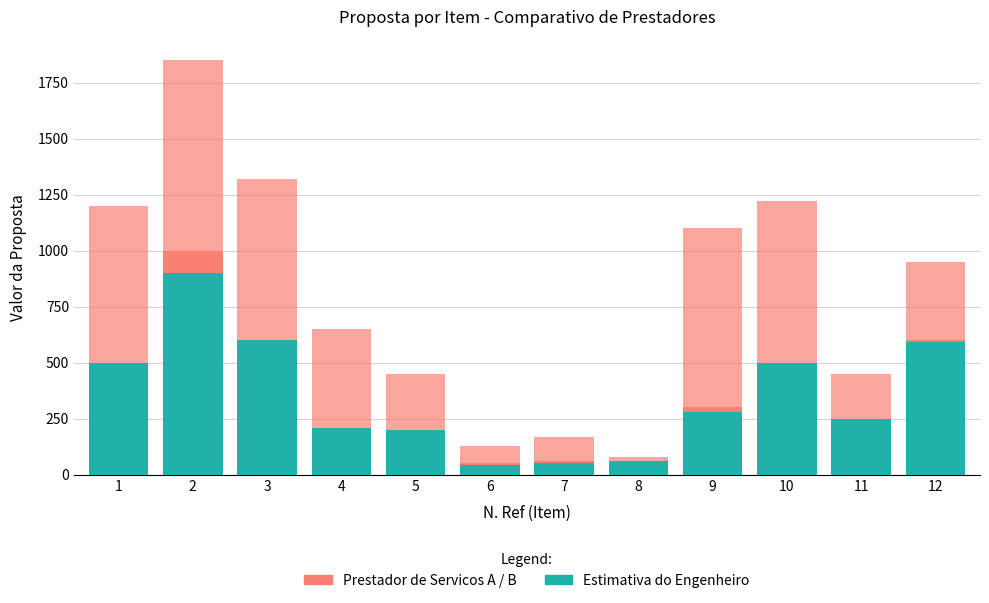

At which category does the chart reach its peak across all series?

2